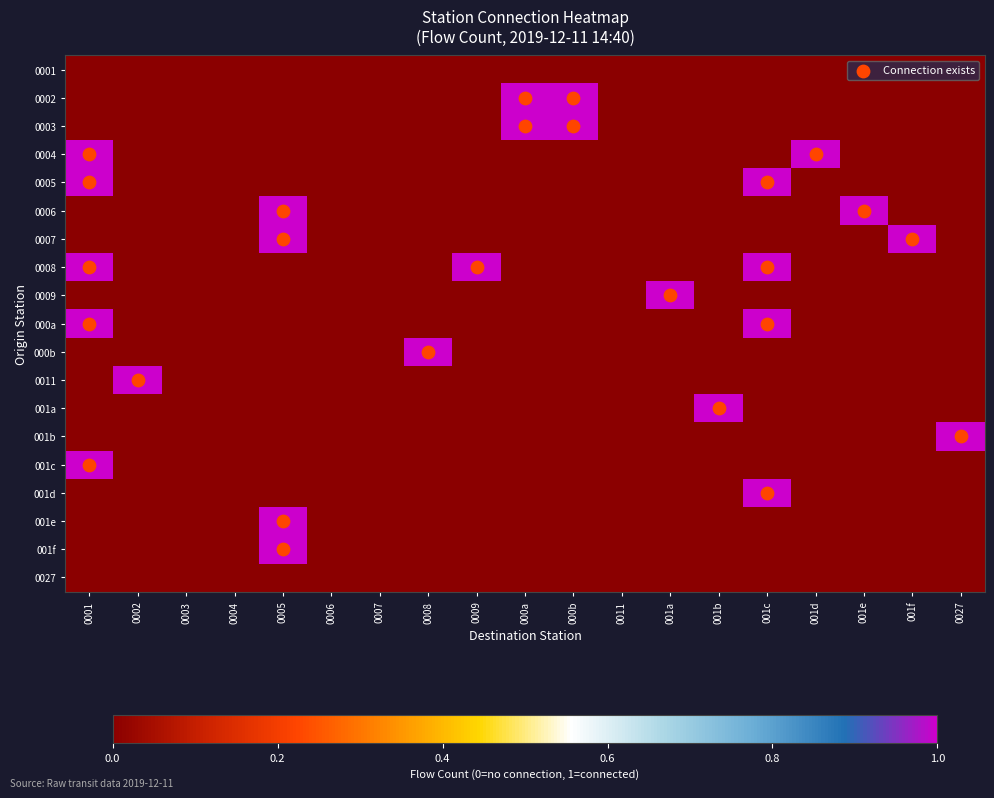

Reading left to right, transcribe all the data shown in this chart.

0001: 0001=0	0002=0	0003=0	0004=0	0005=0	0006=0	0007=0	0008=0	0009=0	000a=0	000b=0	0011=0	001a=0	001b=0	001c=0	001d=0	001e=0	001f=0	0027=0
0002: 0001=0	0002=0	0003=0	0004=0	0005=0	0006=0	0007=0	0008=0	0009=0	000a=1	000b=1	0011=0	001a=0	001b=0	001c=0	001d=0	001e=0	001f=0	0027=0
0003: 0001=0	0002=0	0003=0	0004=0	0005=0	0006=0	0007=0	0008=0	0009=0	000a=1	000b=1	0011=0	001a=0	001b=0	001c=0	001d=0	001e=0	001f=0	0027=0
0004: 0001=1	0002=0	0003=0	0004=0	0005=0	0006=0	0007=0	0008=0	0009=0	000a=0	000b=0	0011=0	001a=0	001b=0	001c=0	001d=1	001e=0	001f=0	0027=0
0005: 0001=1	0002=0	0003=0	0004=0	0005=0	0006=0	0007=0	0008=0	0009=0	000a=0	000b=0	0011=0	001a=0	001b=0	001c=1	001d=0	001e=0	001f=0	0027=0
0006: 0001=0	0002=0	0003=0	0004=0	0005=1	0006=0	0007=0	0008=0	0009=0	000a=0	000b=0	0011=0	001a=0	001b=0	001c=0	001d=0	001e=1	001f=0	0027=0
0007: 0001=0	0002=0	0003=0	0004=0	0005=1	0006=0	0007=0	0008=0	0009=0	000a=0	000b=0	0011=0	001a=0	001b=0	001c=0	001d=0	001e=0	001f=1	0027=0
0008: 0001=1	0002=0	0003=0	0004=0	0005=0	0006=0	0007=0	0008=0	0009=1	000a=0	000b=0	0011=0	001a=0	001b=0	001c=1	001d=0	001e=0	001f=0	0027=0
0009: 0001=0	0002=0	0003=0	0004=0	0005=0	0006=0	0007=0	0008=0	0009=0	000a=0	000b=0	0011=0	001a=1	001b=0	001c=0	001d=0	001e=0	001f=0	0027=0
000a: 0001=1	0002=0	0003=0	0004=0	0005=0	0006=0	0007=0	0008=0	0009=0	000a=0	000b=0	0011=0	001a=0	001b=0	001c=1	001d=0	001e=0	001f=0	0027=0
000b: 0001=0	0002=0	0003=0	0004=0	0005=0	0006=0	0007=0	0008=1	0009=0	000a=0	000b=0	0011=0	001a=0	001b=0	001c=0	001d=0	001e=0	001f=0	0027=0
0011: 0001=0	0002=1	0003=0	0004=0	0005=0	0006=0	0007=0	0008=0	0009=0	000a=0	000b=0	0011=0	001a=0	001b=0	001c=0	001d=0	001e=0	001f=0	0027=0
001a: 0001=0	0002=0	0003=0	0004=0	0005=0	0006=0	0007=0	0008=0	0009=0	000a=0	000b=0	0011=0	001a=0	001b=1	001c=0	001d=0	001e=0	001f=0	0027=0
001b: 0001=0	0002=0	0003=0	0004=0	0005=0	0006=0	0007=0	0008=0	0009=0	000a=0	000b=0	0011=0	001a=0	001b=0	001c=0	001d=0	001e=0	001f=0	0027=1
001c: 0001=1	0002=0	0003=0	0004=0	0005=0	0006=0	0007=0	0008=0	0009=0	000a=0	000b=0	0011=0	001a=0	001b=0	001c=0	001d=0	001e=0	001f=0	0027=0
001d: 0001=0	0002=0	0003=0	0004=0	0005=0	0006=0	0007=0	0008=0	0009=0	000a=0	000b=0	0011=0	001a=0	001b=0	001c=1	001d=0	001e=0	001f=0	0027=0
001e: 0001=0	0002=0	0003=0	0004=0	0005=1	0006=0	0007=0	0008=0	0009=0	000a=0	000b=0	0011=0	001a=0	001b=0	001c=0	001d=0	001e=0	001f=0	0027=0
001f: 0001=0	0002=0	0003=0	0004=0	0005=1	0006=0	0007=0	0008=0	0009=0	000a=0	000b=0	0011=0	001a=0	001b=0	001c=0	001d=0	001e=0	001f=0	0027=0
0027: 0001=0	0002=0	0003=0	0004=0	0005=0	0006=0	0007=0	0008=0	0009=0	000a=0	000b=0	0011=0	001a=0	001b=0	001c=0	001d=0	001e=0	001f=0	0027=0